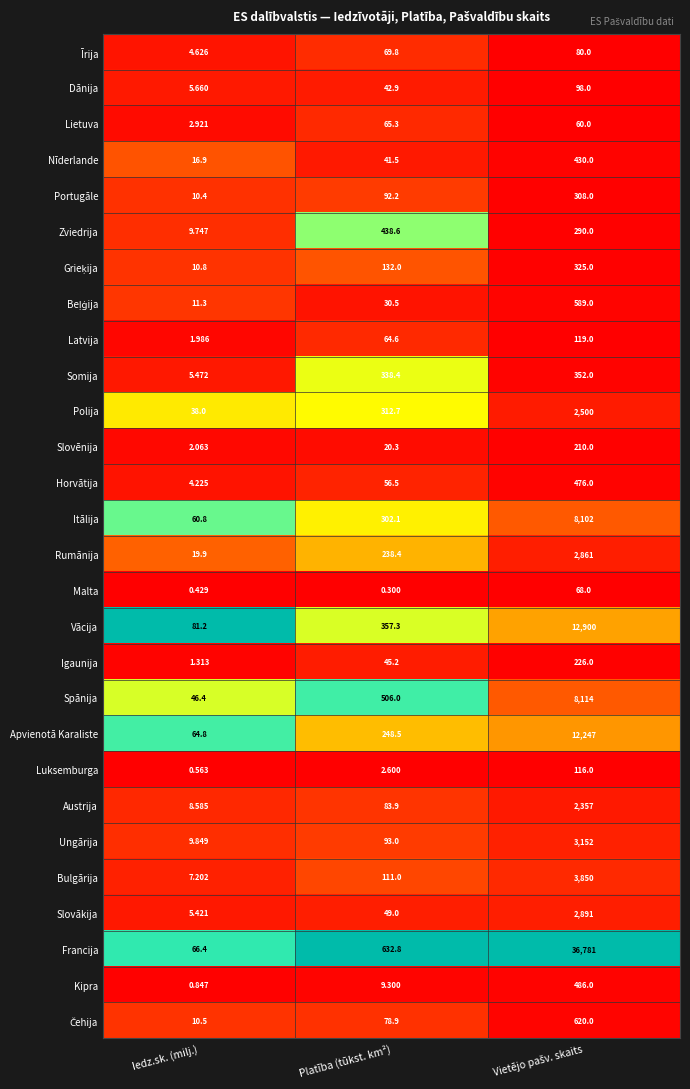

Which series changed the most between Iedz.sk. (milj.) and Platība (tūkst. km²)?

Francija